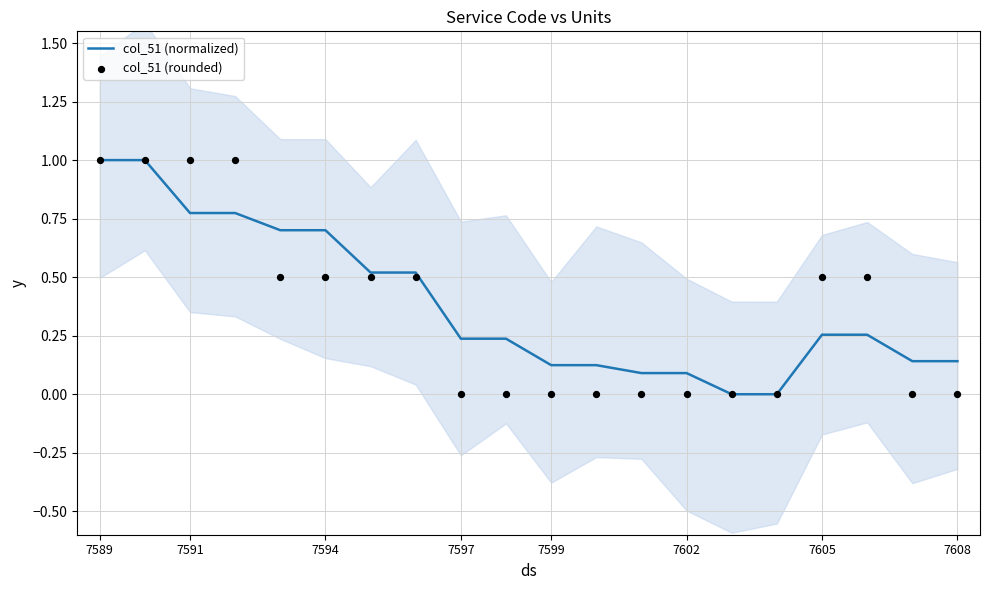

Which series reaches the maximum Y coordinate?

col_51 (normalized)